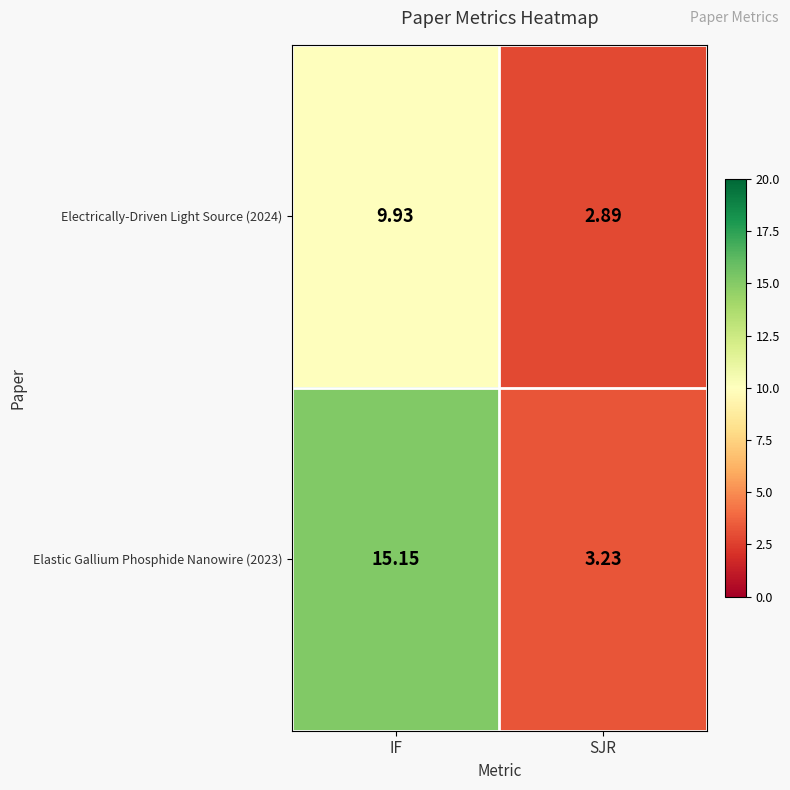

What is the greatest value displayed?

15.2